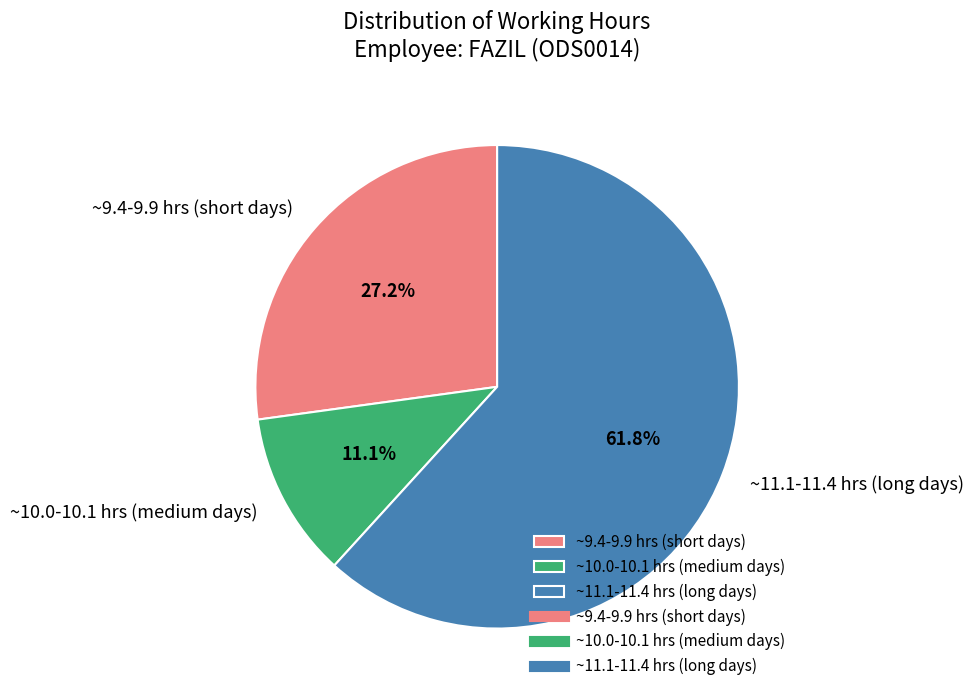

What is the majority slice?

~11.1-11.4 hrs (long days)